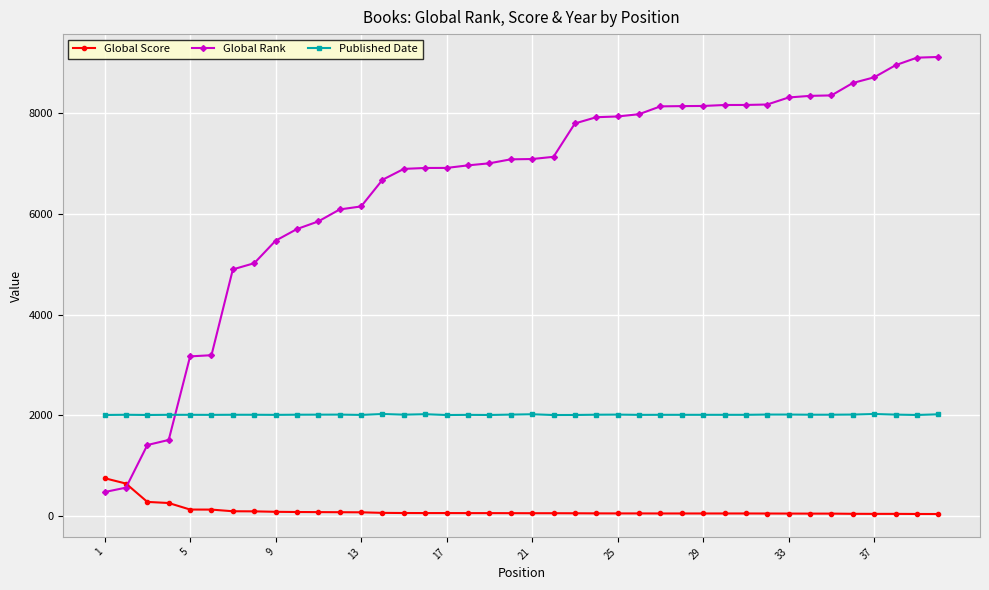

What is the lowest value of the Global Rank series?

467